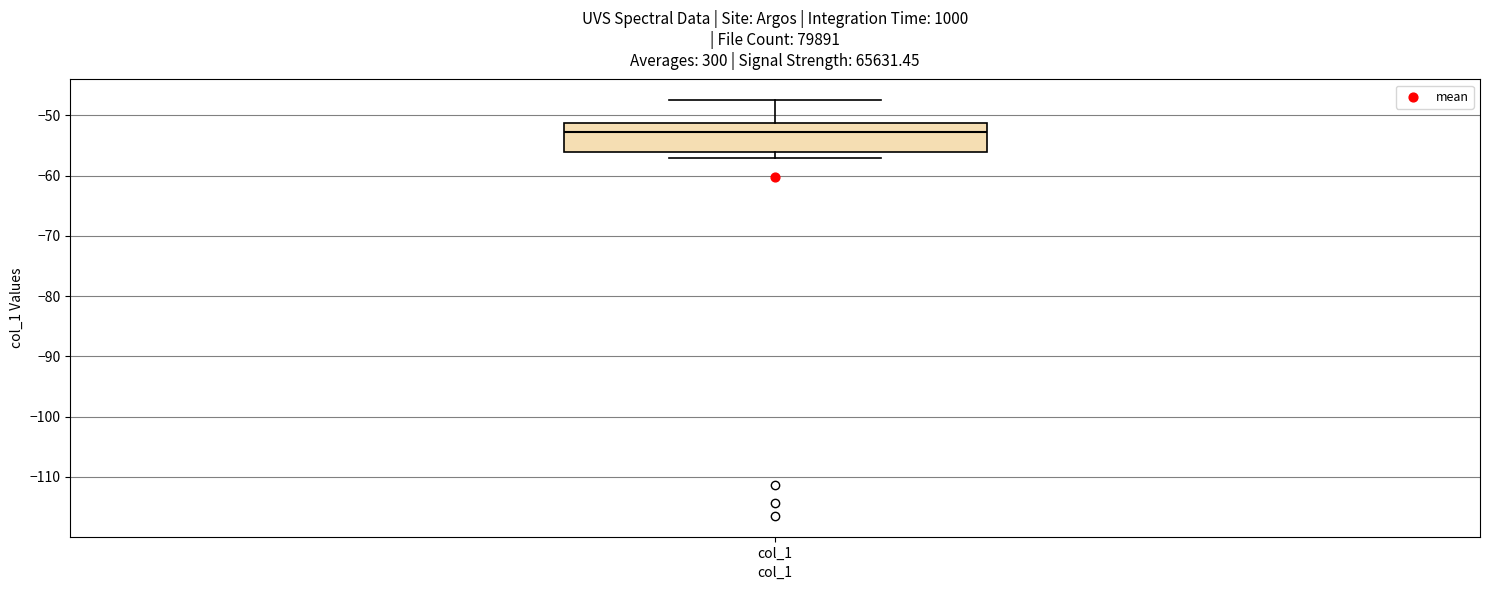

Transcribe this box plot: give where the median line is, the range the box spans, and where the two whiskers end, as read against the y-axis. The values are not printed on the chart, so give them approximately, as read against the axis.

median -53, box -56 to -51, whiskers -57 to -48